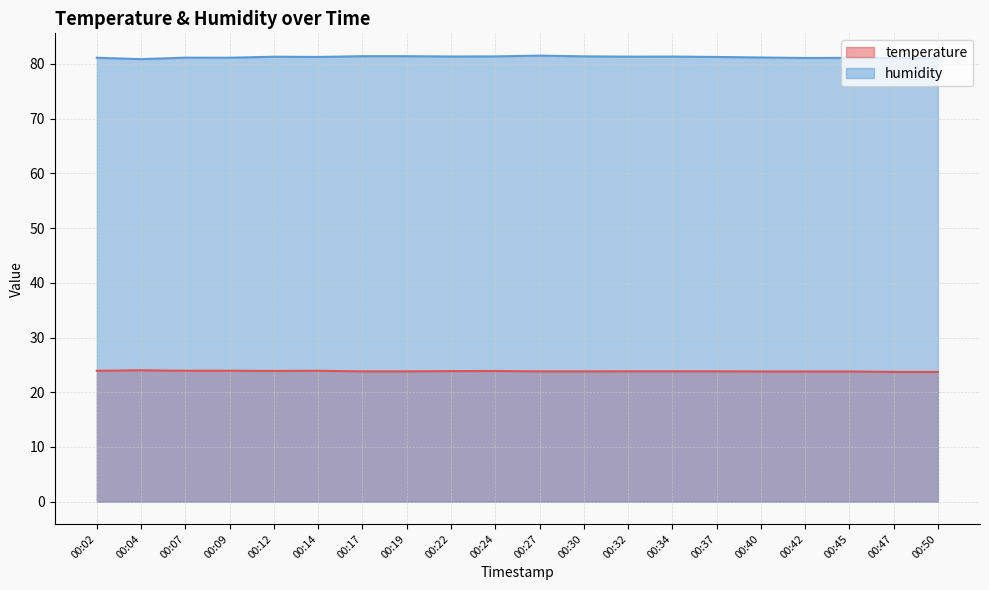

True or false: temperature and humidity intersect in this chart.

False